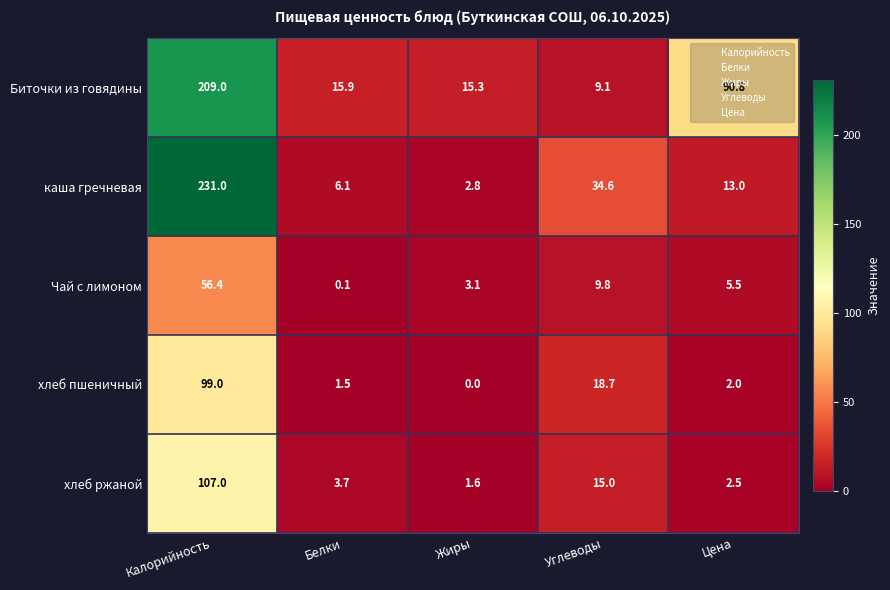

Between Белки and Углеводы, which series saw the biggest shift?

каша гречневая